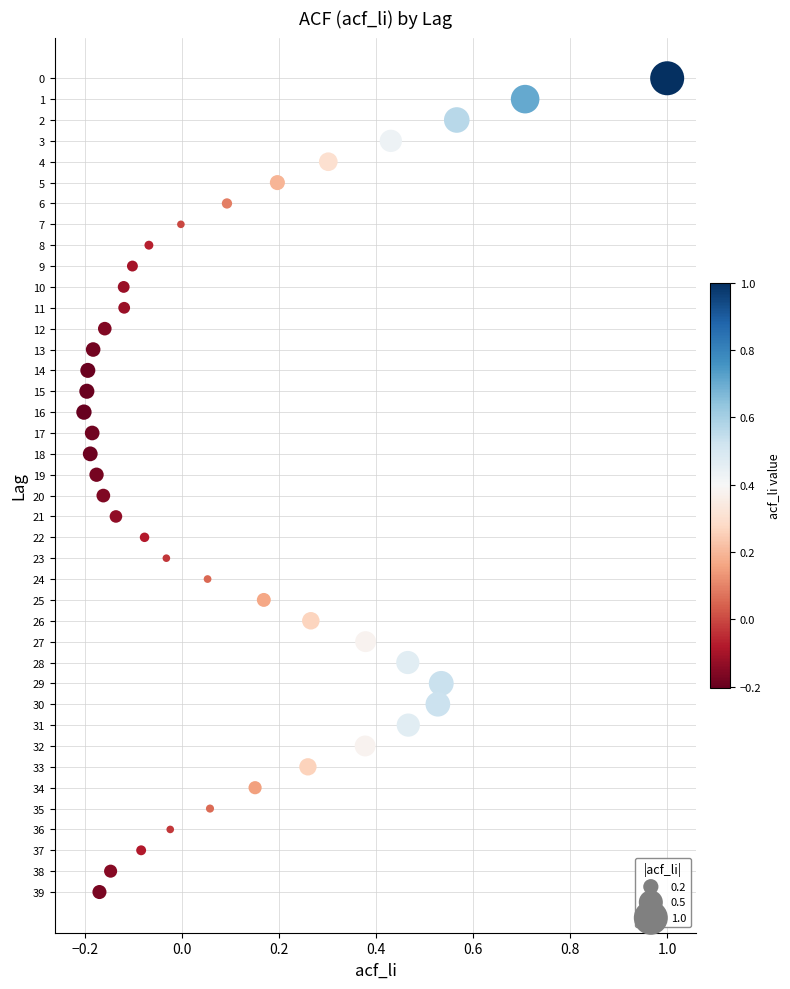

What is the range of Y values (max minus min)?

39